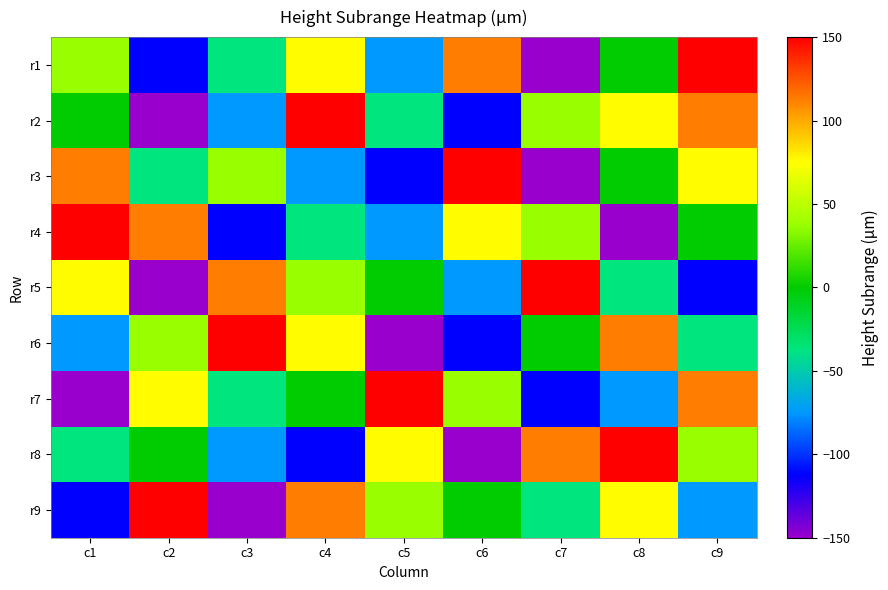

What is the difference between the highest and lowest values at c9?

262.5